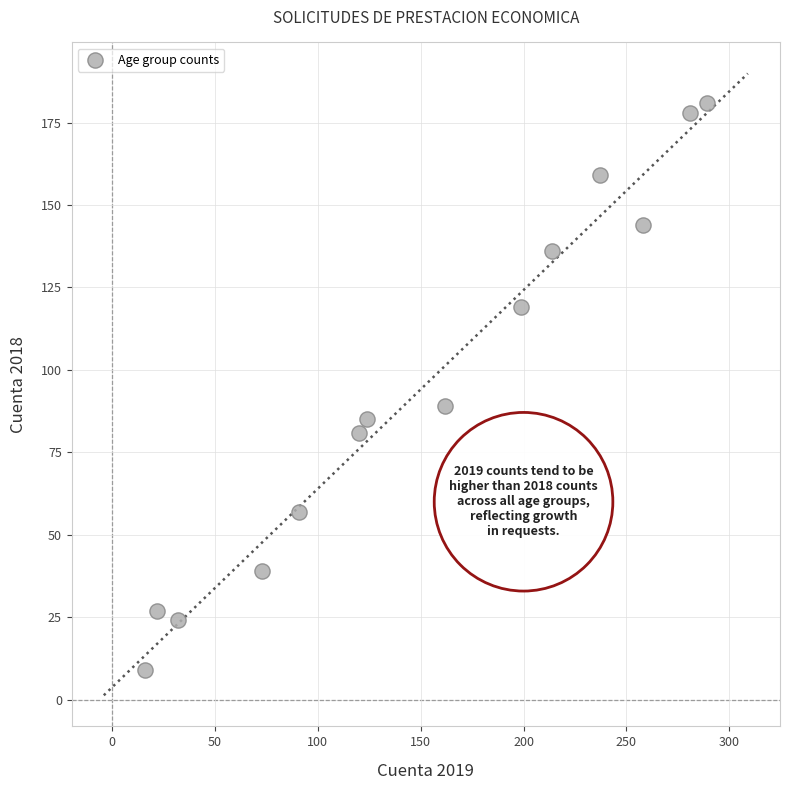

What is the range of X values (max minus min)?

273